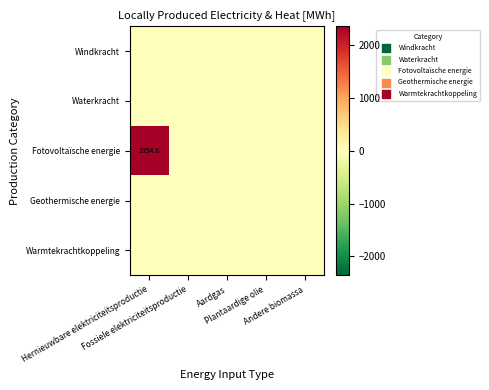

True or false: Fotovoltaïsche energie has a value of 1266.7 at Fossiele elektriciteitsproductie.

False